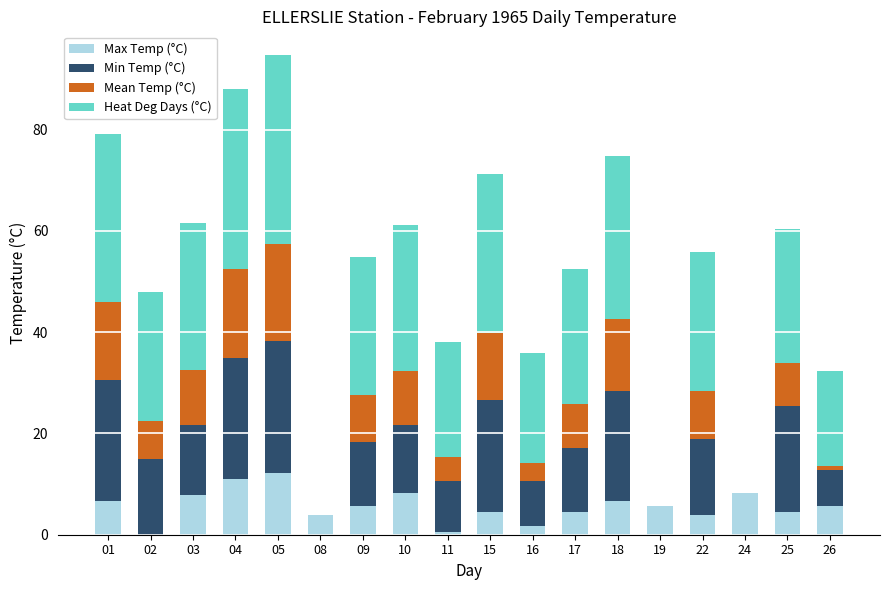

What is the total value across all series at 05?

94.7